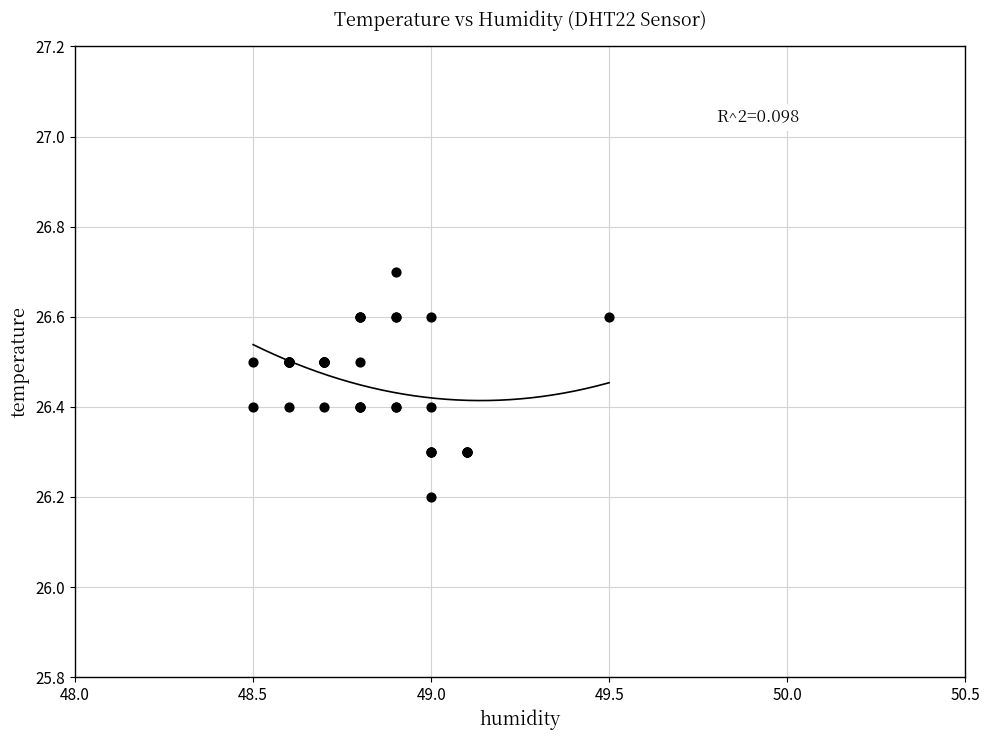

What Y value in the scatter plot is closest to 26?

26.2